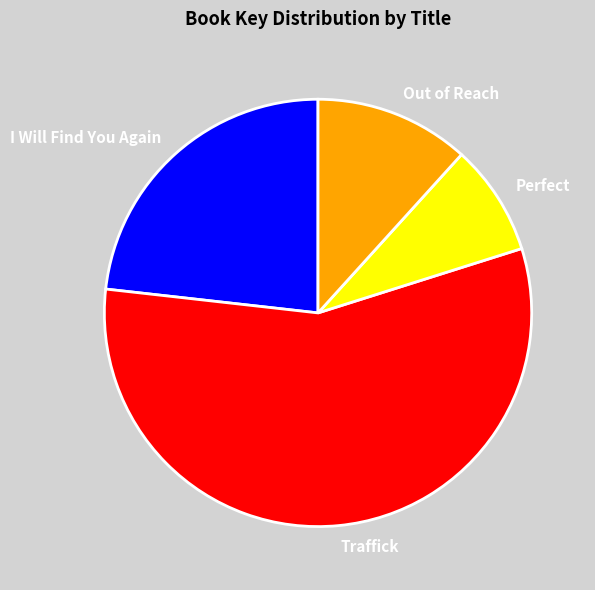

Between I Will Find You Again and Out of Reach, which is larger?

I Will Find You Again